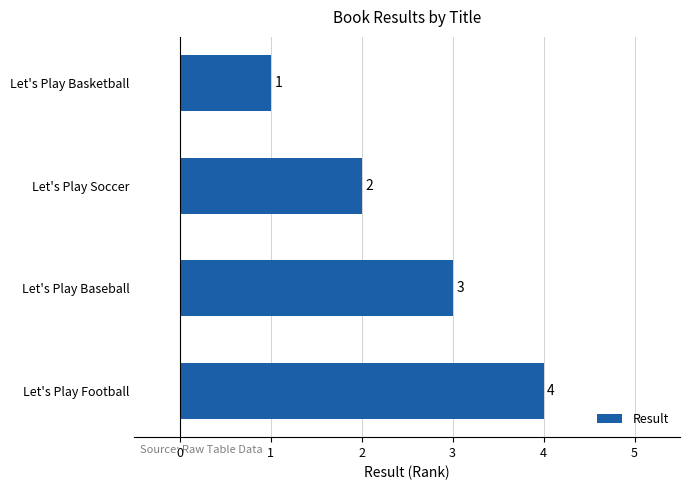

Rank the categories by value from highest to lowest.

Let's Play Football, Let's Play Baseball, Let's Play Soccer, Let's Play Basketball